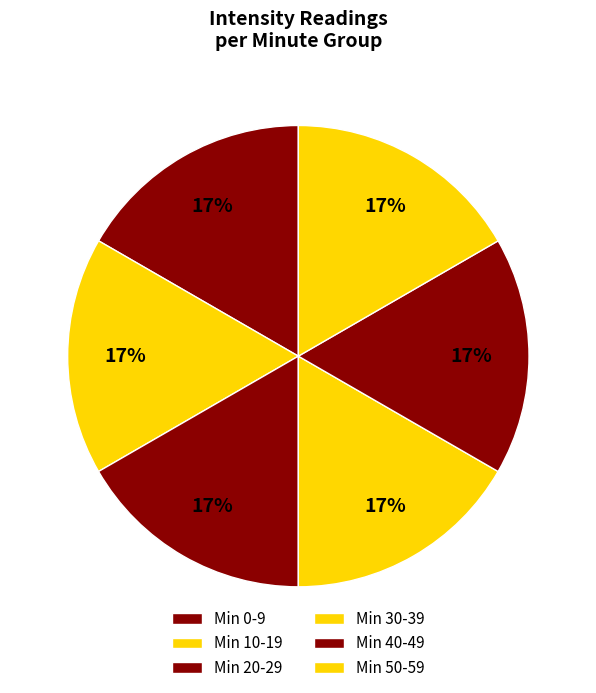

How many slices are in this pie chart?

6